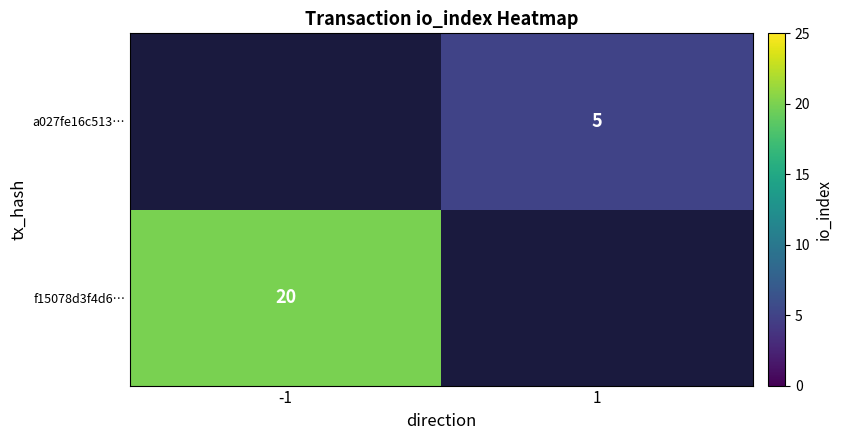

The a027fe16c513… series shows 2.1 at 1. True or false?

False